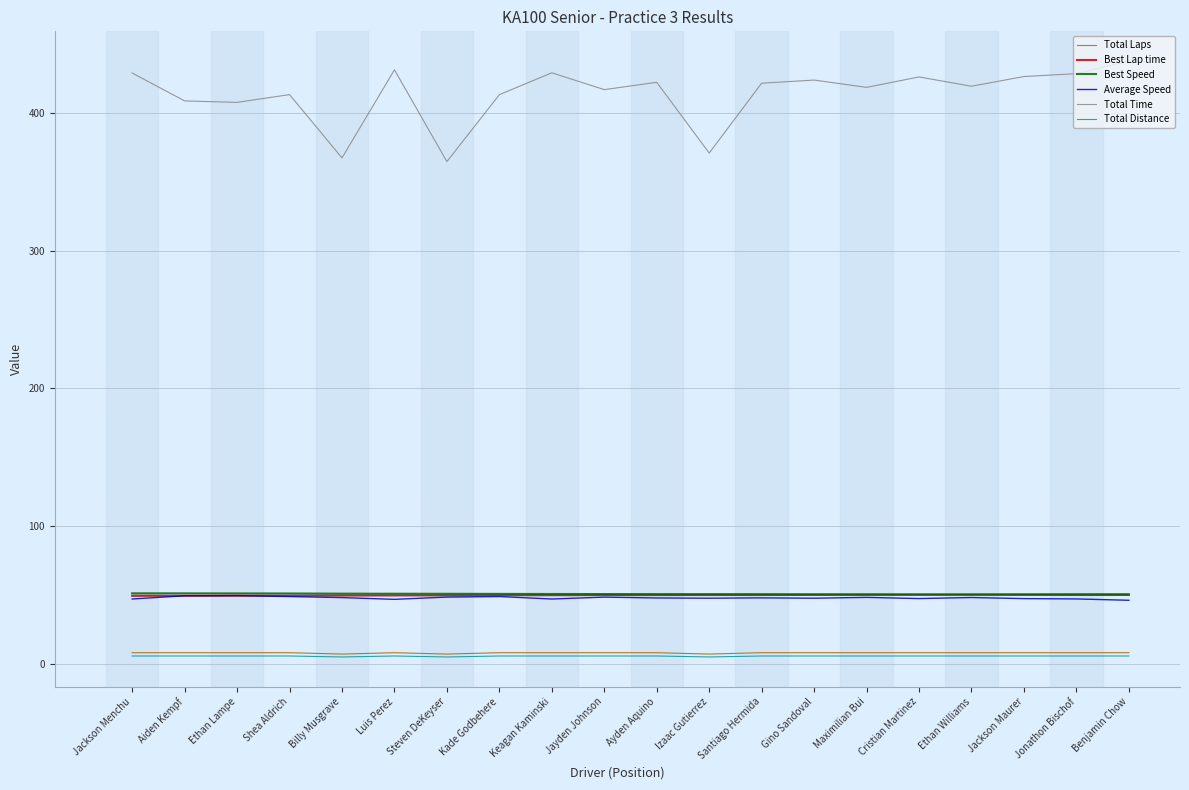

What is the difference between the Average Speed values at Shea Aldrich and Maximilian Bui?

0.6